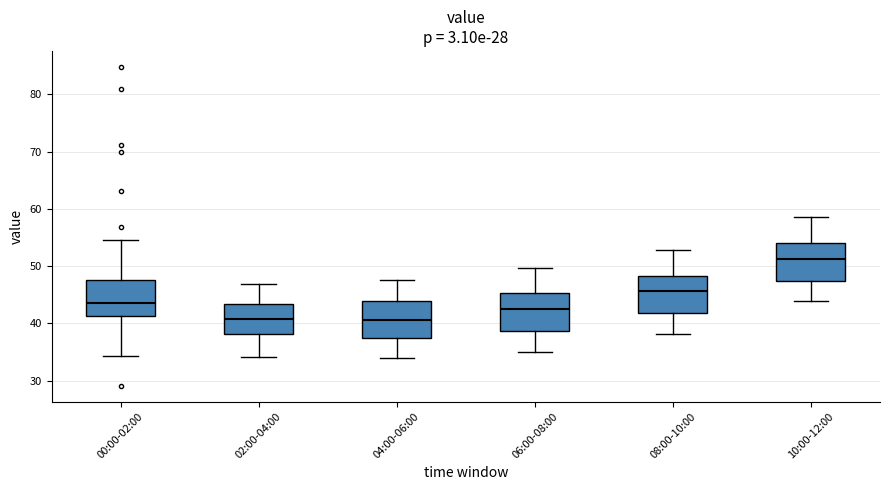

Reading left to right, read every box against the y-axis: the position of its median line, the range the box covers, and the ends of its whiskers. The values are not printed on the chart, so give them approximately, as read against the axis.

00:00-02:00: median 44, box 41 to 48, whiskers 34 to 55
02:00-04:00: median 41, box 38 to 43, whiskers 34 to 47
04:00-06:00: median 41, box 38 to 44, whiskers 34 to 48
06:00-08:00: median 42, box 39 to 45, whiskers 35 to 50
08:00-10:00: median 46, box 42 to 48, whiskers 38 to 53
10:00-12:00: median 51, box 47 to 54, whiskers 44 to 59